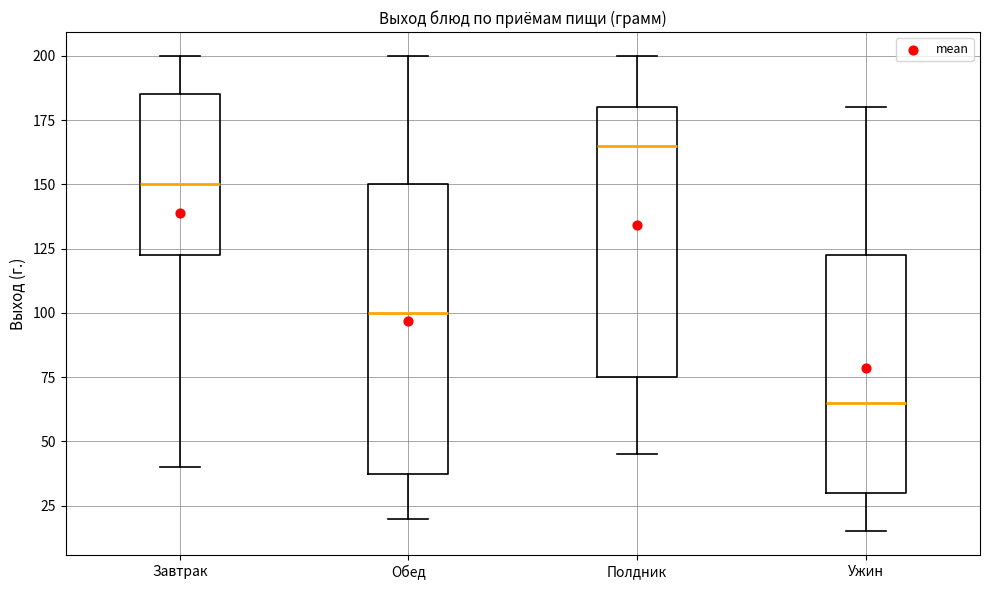

Reading left to right, read every box against the y-axis: the position of its median line, the range the box covers, and the ends of its whiskers. The values are not printed on the chart, so give them approximately, as read against the axis.

Завтрак: median 150, box 125 to 185, whiskers 40 to 200
Обед: median 100, box 40 to 150, whiskers 20 to 200
Полдник: median 165, box 75 to 180, whiskers 45 to 200
Ужин: median 65, box 30 to 125, whiskers 15 to 180